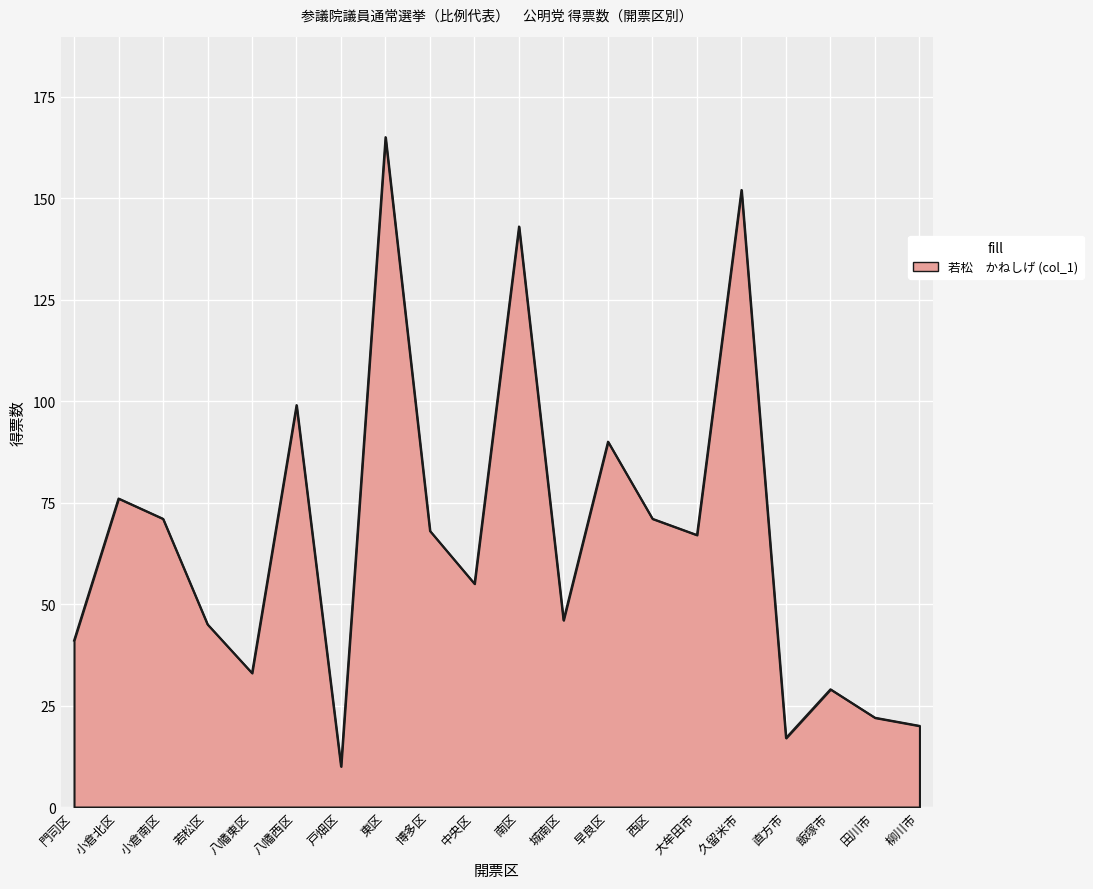

What is the change in value from 戸畑区 to 久留米市?

+142